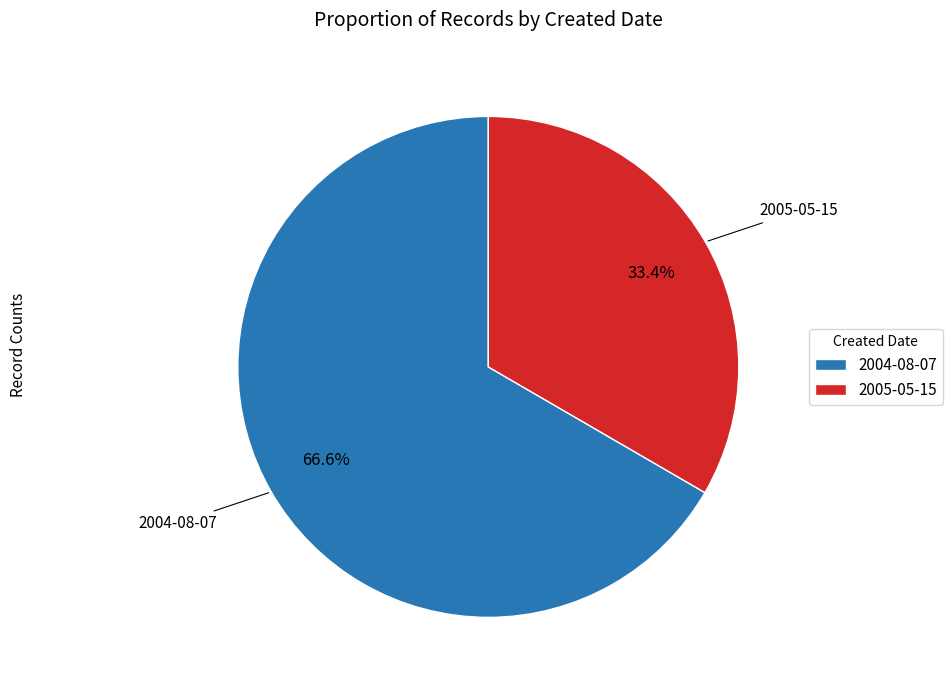

What portion of the pie excludes 2004-08-07?

33.4%